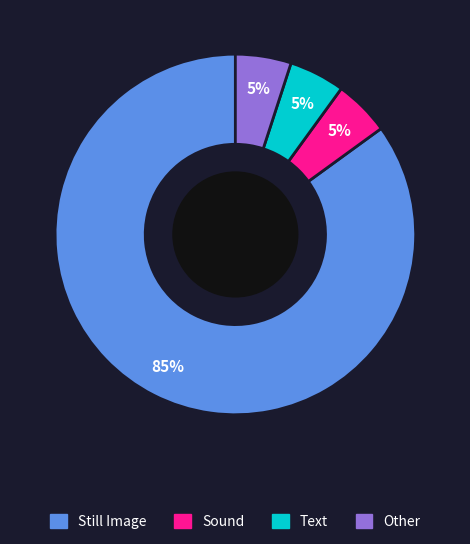

To the nearest percent, what is the difference between the largest and smallest slice percentages?

80%